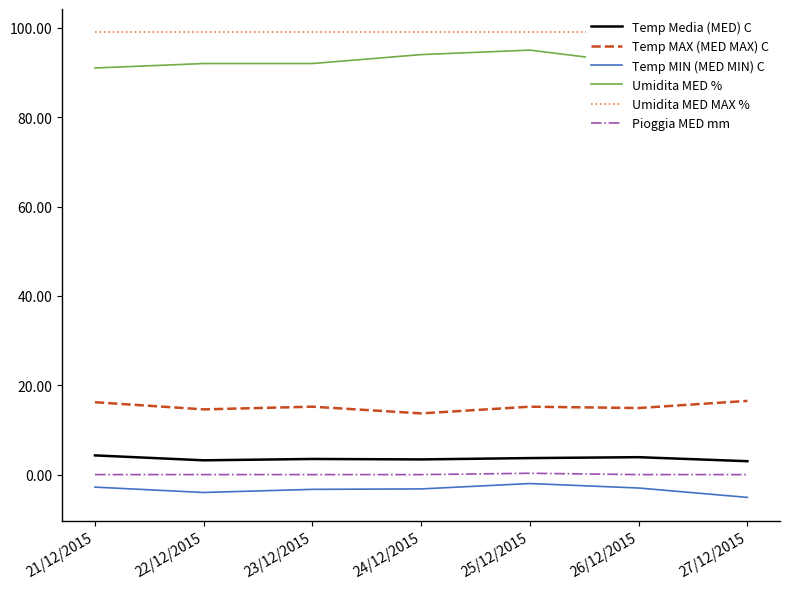

What position from the right is 22/12/2015?

6